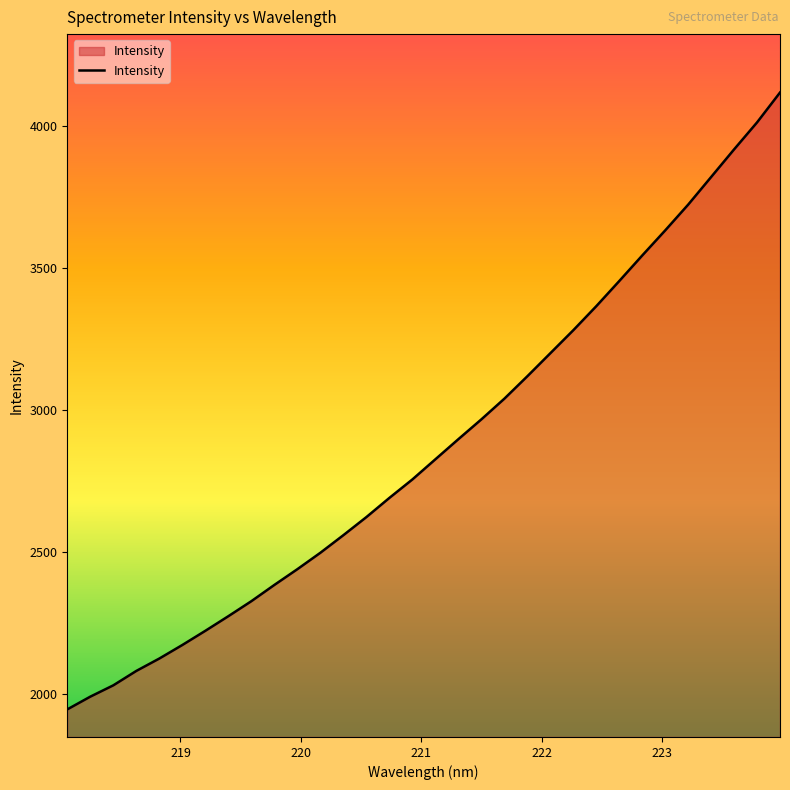

What is the difference between the maximum and minimum values?

2174.0